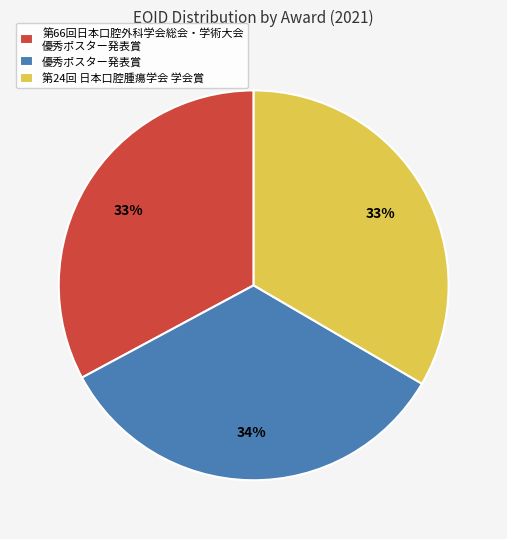

Does 優秀ポスター発表賞 represent more than half of the total?

No